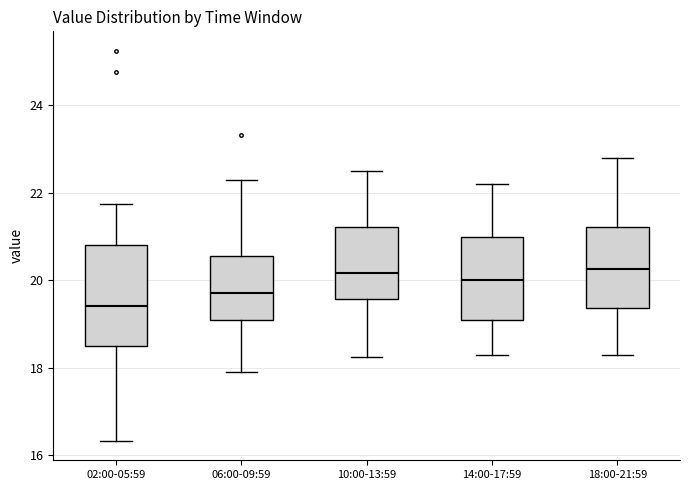

Where does the median line of the box for 06:00-09:59 sit on the y-axis? The values are not printed on the chart, so give them approximately, as read against the axis.

19.8